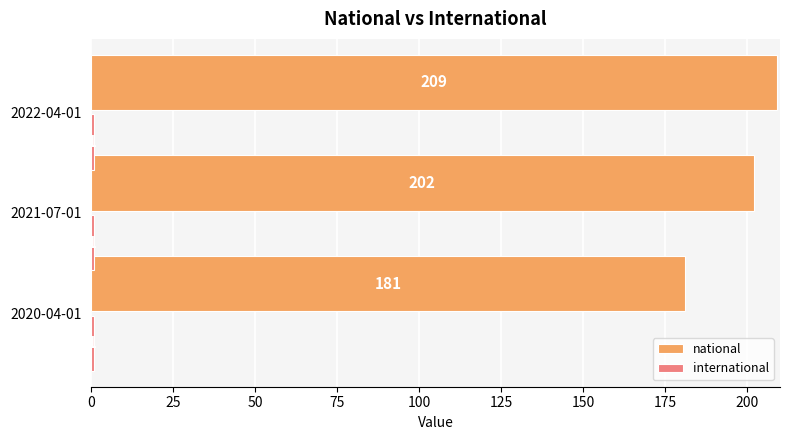

What is the minimum value shown in the chart?

1.0